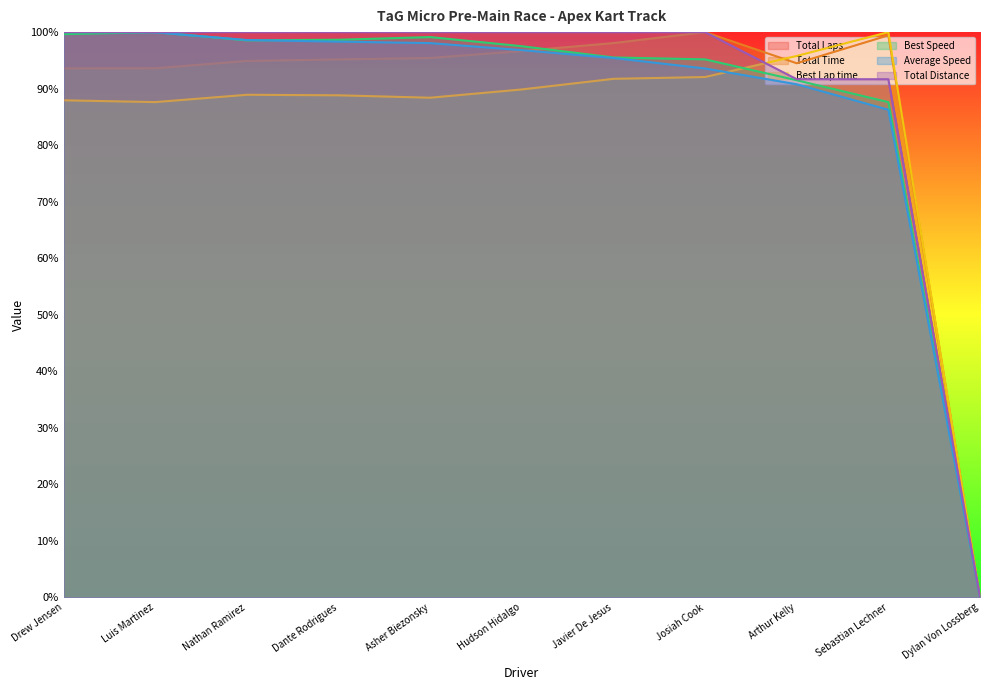

Reading left to right, transcribe all the data shown in this chart.

Total Laps: 100.0	100.0	100.0	100.0	100.0	100.0	100.0	100.0	91.7	91.7	0.0
Total Time: 93.6	93.6	94.9	95.2	95.4	96.6	98.1	100.0	94.5	99.4	0.0
Best Lap time: 87.9	87.6	88.9	88.8	88.4	89.9	91.7	92.1	95.8	100.0	0.0
Best Speed: 99.6	100.0	98.5	98.6	99.1	97.5	95.5	95.2	91.5	87.6	0.0
Average Speed: 100.0	100.0	98.6	98.3	98.1	96.8	95.4	93.6	90.8	86.3	0.0
Total Distance: 100.0	100.0	100.0	100.0	100.0	100.0	100.0	100.0	91.7	91.7	0.0